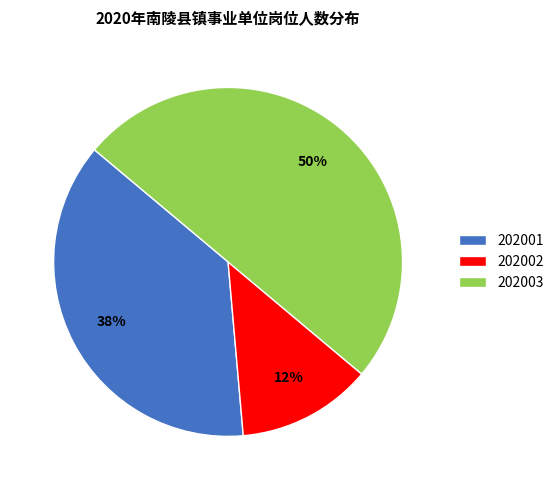

What is the smallest slice in the pie chart?

202002